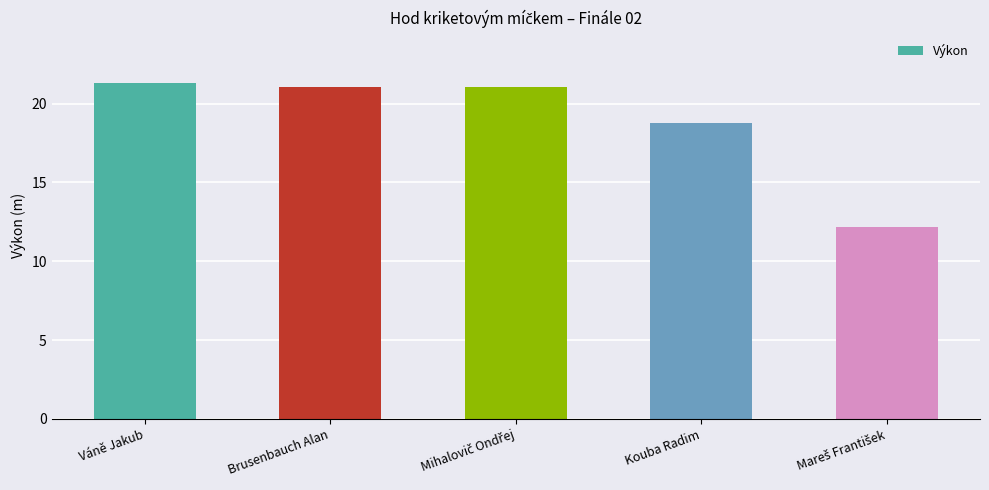

Between Kouba Radim and Váně Jakub, which is larger?

Váně Jakub